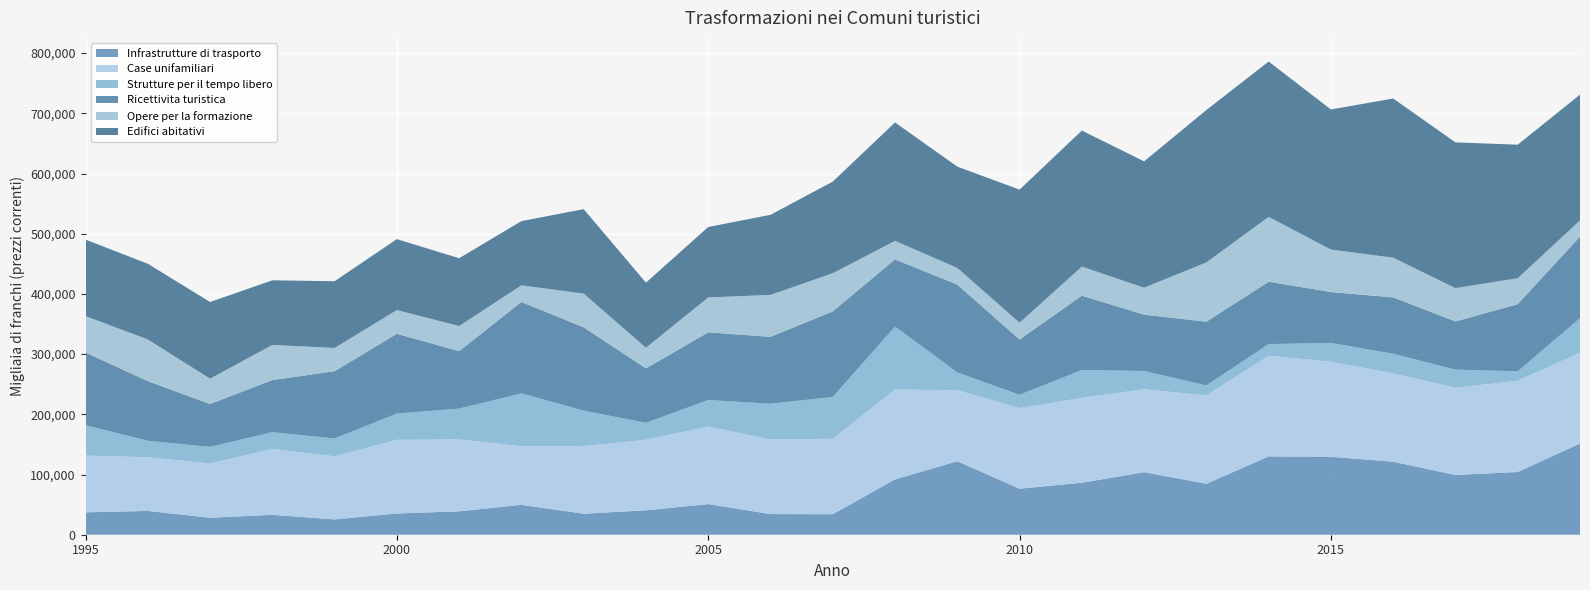

Reading left to right, what are all the values shown in this chart?

Infrastrutture di trasporto: 37213	39567	28185	33065	25424	35285	38902	49627	34905	40574	50893	34292	34071	91955	122080	76455	86378	103867	84648	130097	129507	121319	99201	104223	151433
Case unifamiliari: 94272	89127	90197	109427	104924	122449	119388	97329	112412	117206	129015	123942	125316	149213	117987	134019	141019	137748	146837	167167	157984	146783	144947	151620	150910
Strutture per il tempo libero: 50373	27367	27562	27759	29598	43398	51256	87787	58805	28059	43852	59308	69514	104586	29478	21944	46211	30389	16466	19405	31081	32492	30107	15535	57497
Ricettivita turistica: 120854	99065	71147	86602	111682	132648	95389	151865	138399	90516	112380	111211	142122	111648	145945	91837	123472	93577	105891	103587	84550	93621	80027	111637	135448
Opere per la formazione: 60374	69275	42116	58421	38656	39439	41708	27660	56031	34285	57990	69618	63352	30778	27653	27913	48328	44736	98494	107744	70532	65982	55353	43076	26788
Edifici abitativi: 127141	125724	127340	107345	110799	117794	112645	106663	140263	108062	117040	133002	152168	196647	168311	221049	225922	209876	253115	257988	232729	264363	242108	221802	208947